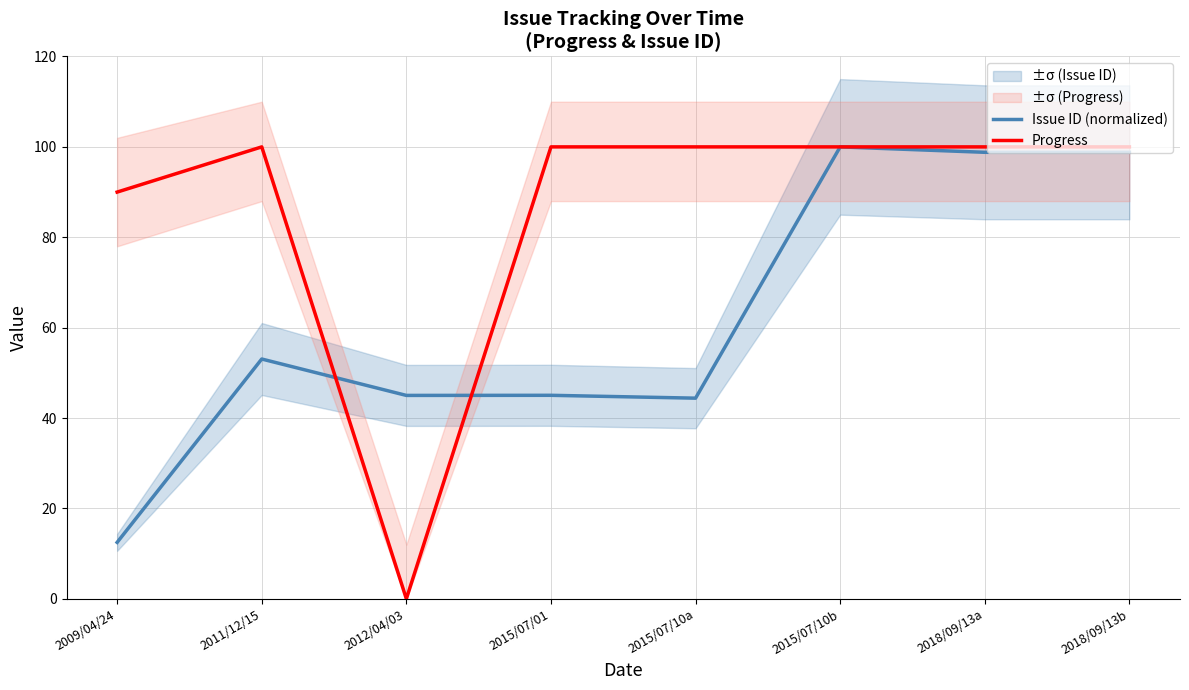

Where do Progress and Issue ID (normalized) first cross each other?

2011/12/15 and 2012/04/03